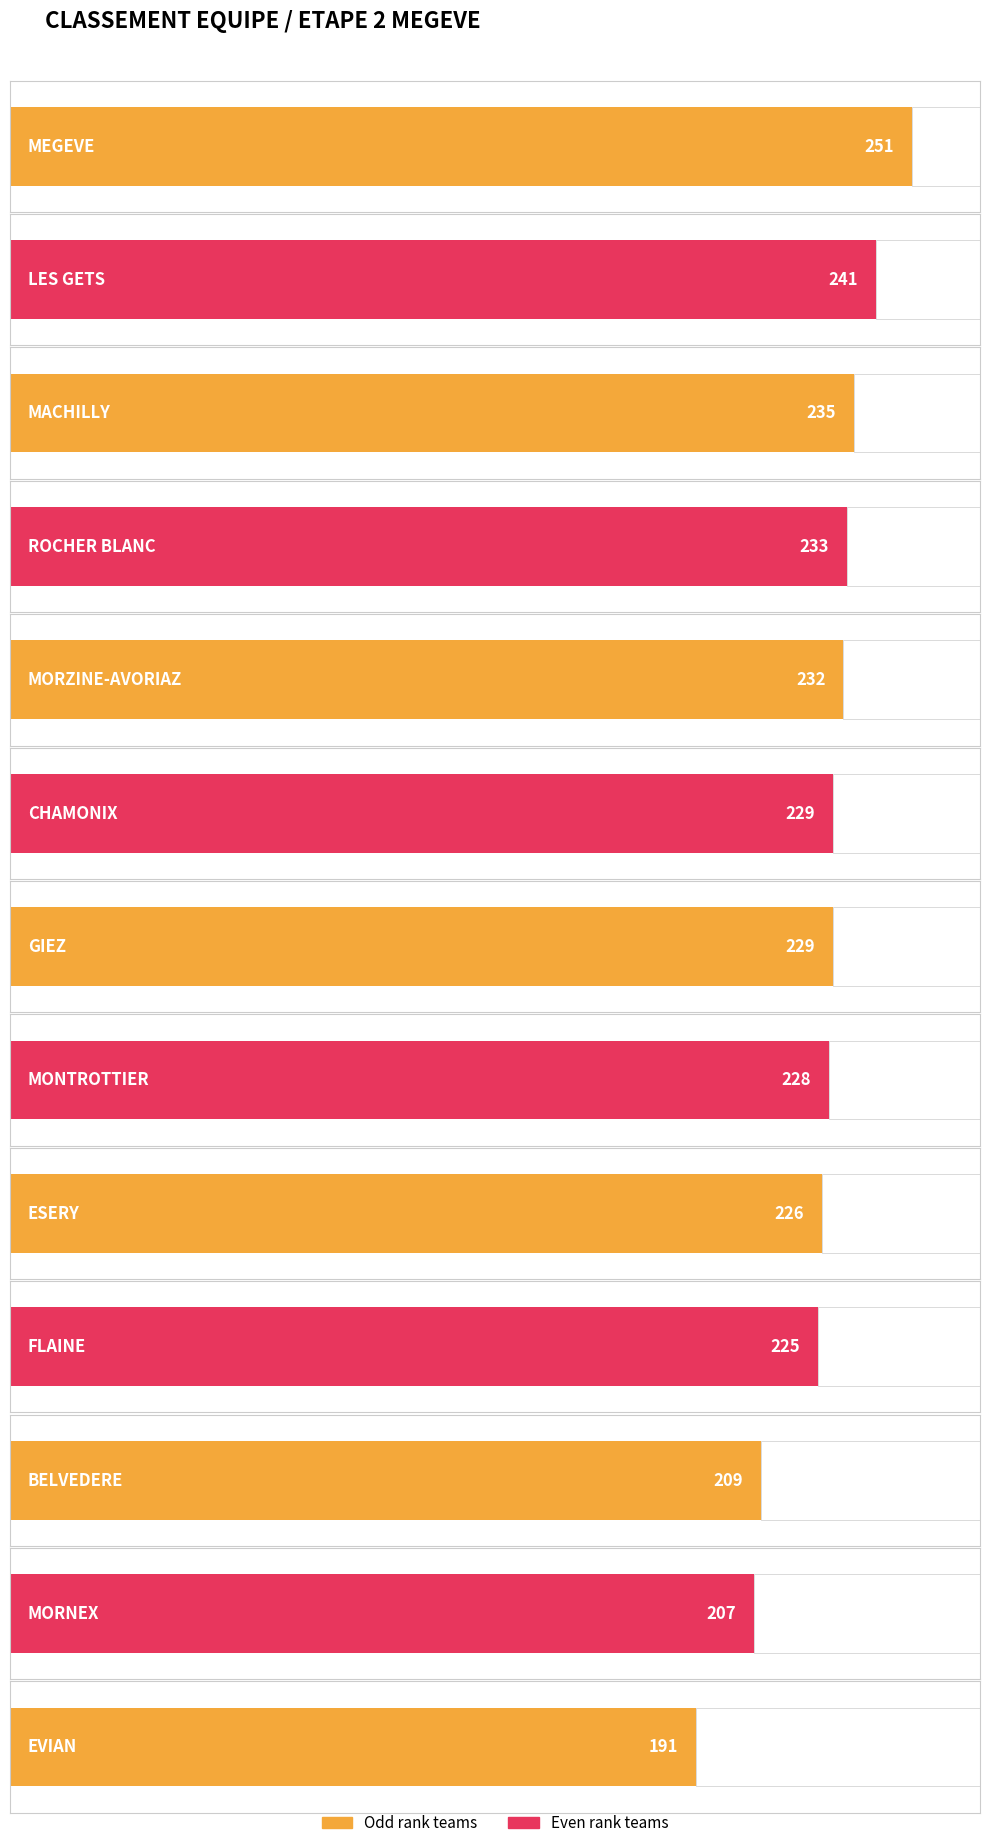

How many data points does each series have?

13